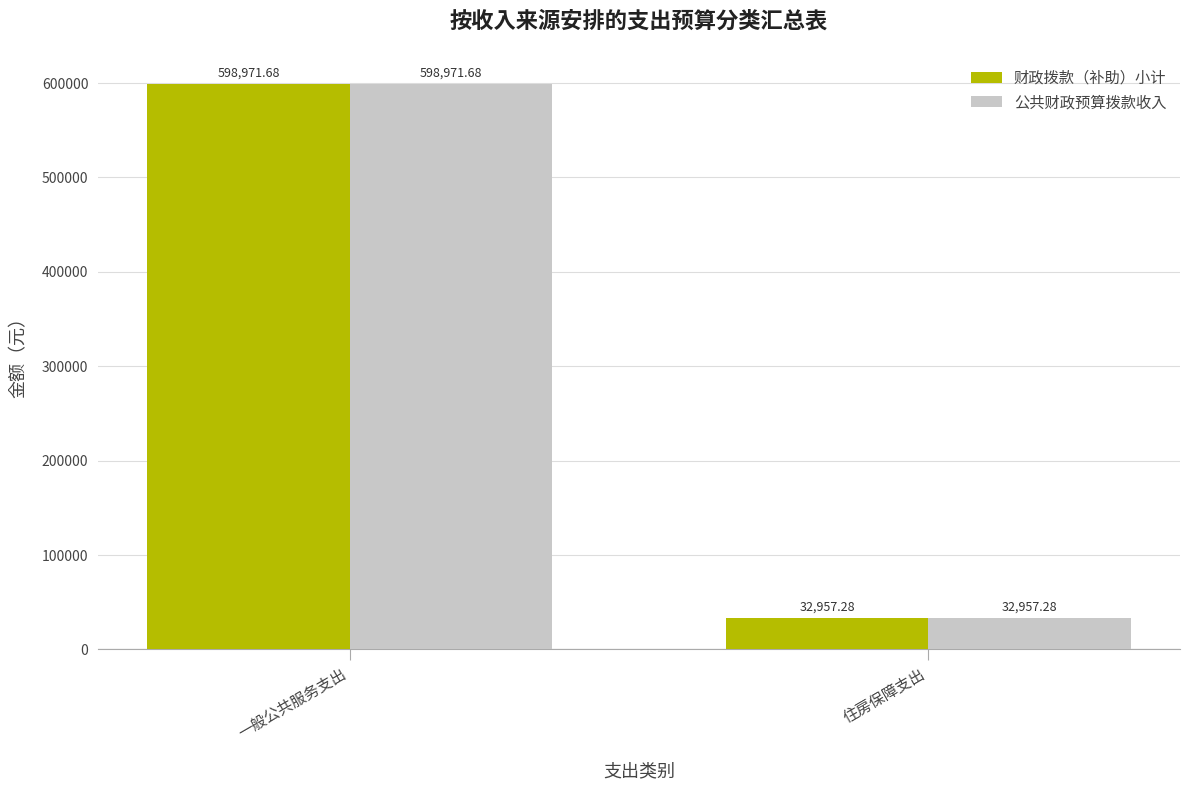

What is the sum of the 财政拨款（补助）小计 values at 住房保障支出 and 一般公共服务支出?

631929.0